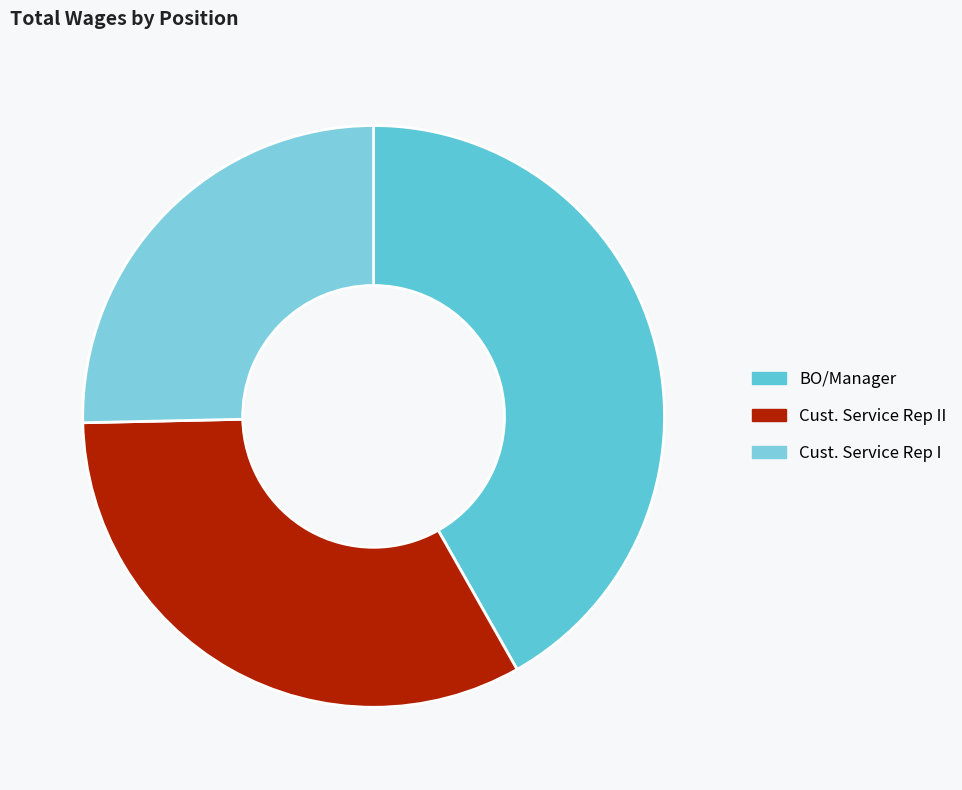

Rank the categories by value from lowest to highest.

Cust. Service Rep I, Cust. Service Rep II, BO/Manager